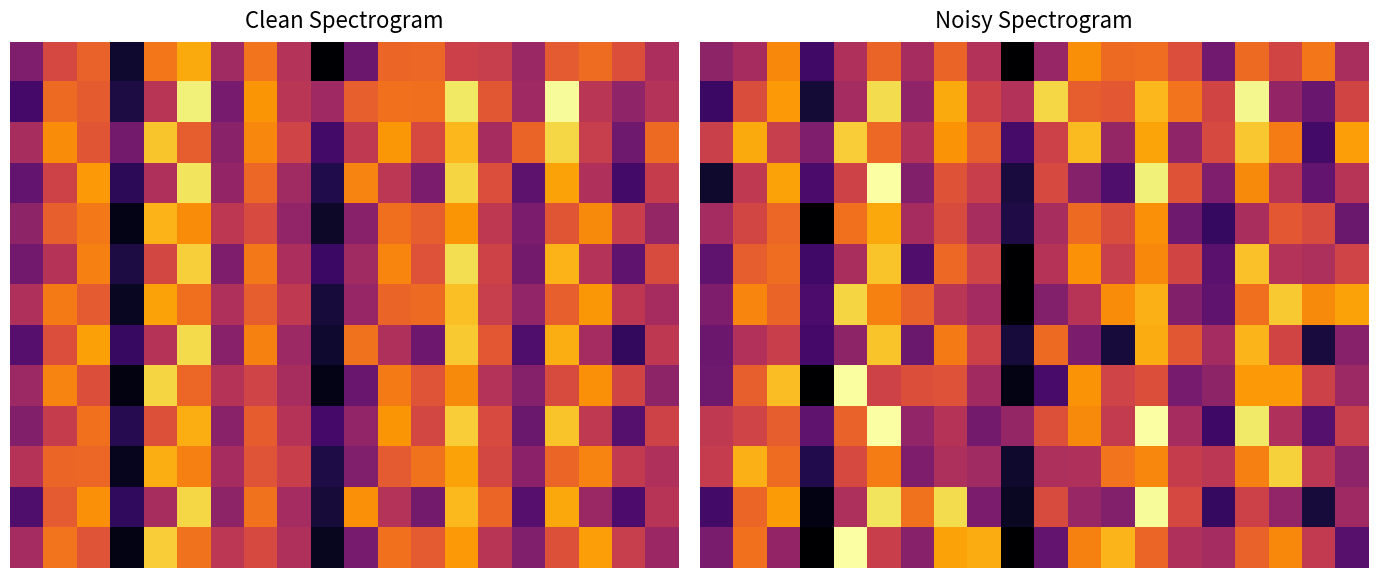

Between 8 and 6, which is larger?

8